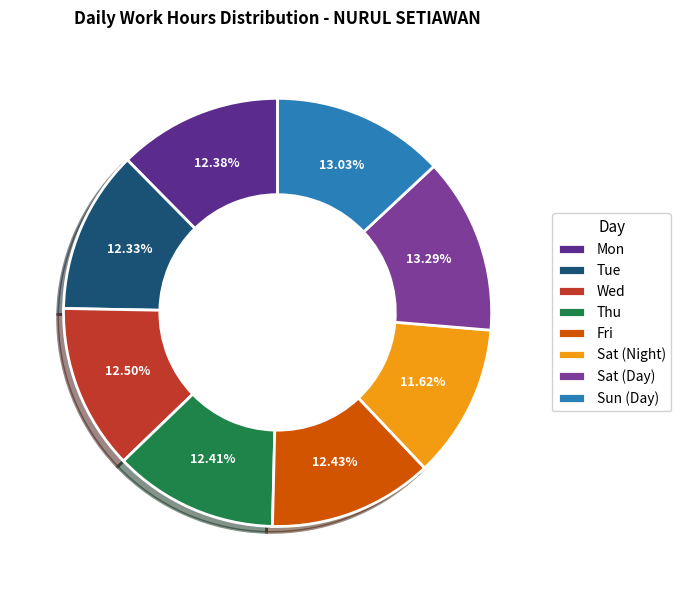

Which slice is the largest?

Sat (Day)